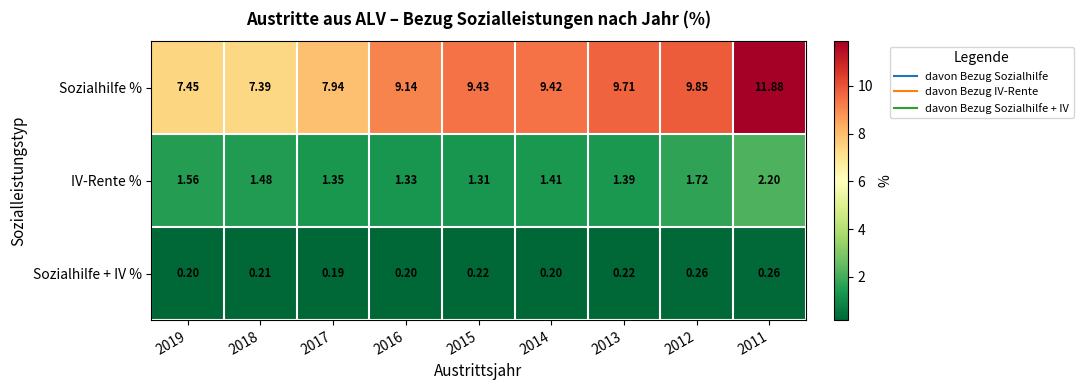

Rank the series at 2015 from lowest to highest value.

Sozialhilfe + IV %, IV-Rente %, Sozialhilfe %